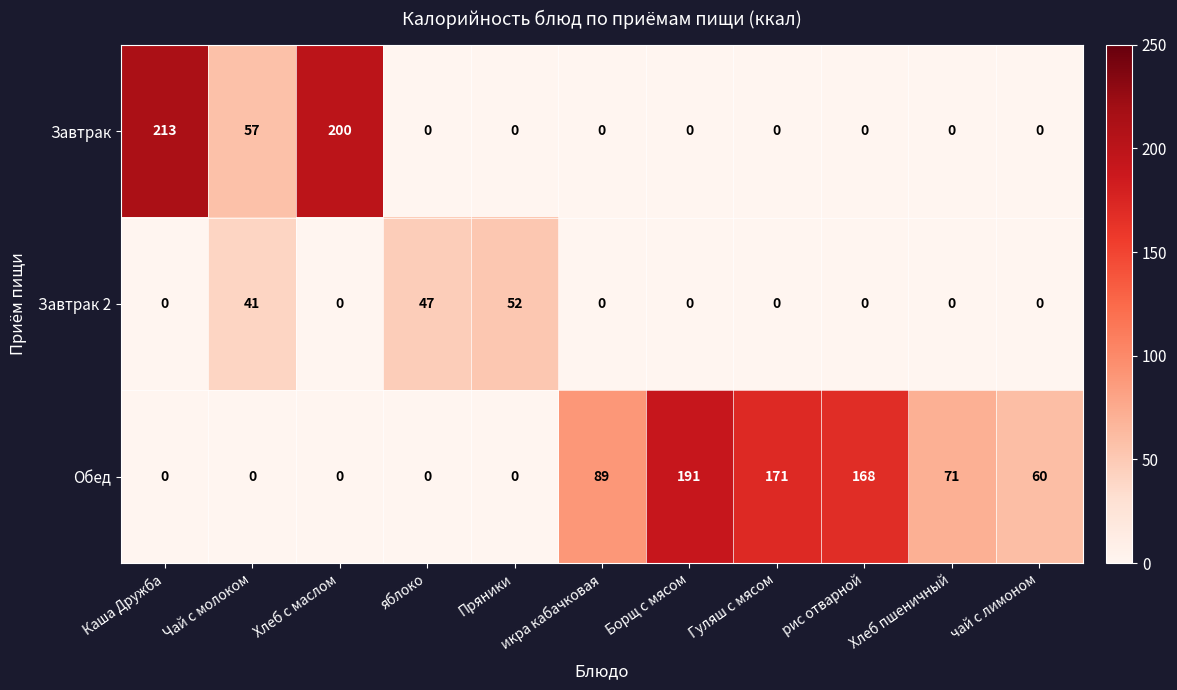

The value of Завтрак at Каша Дружба is 313. True or false?

False